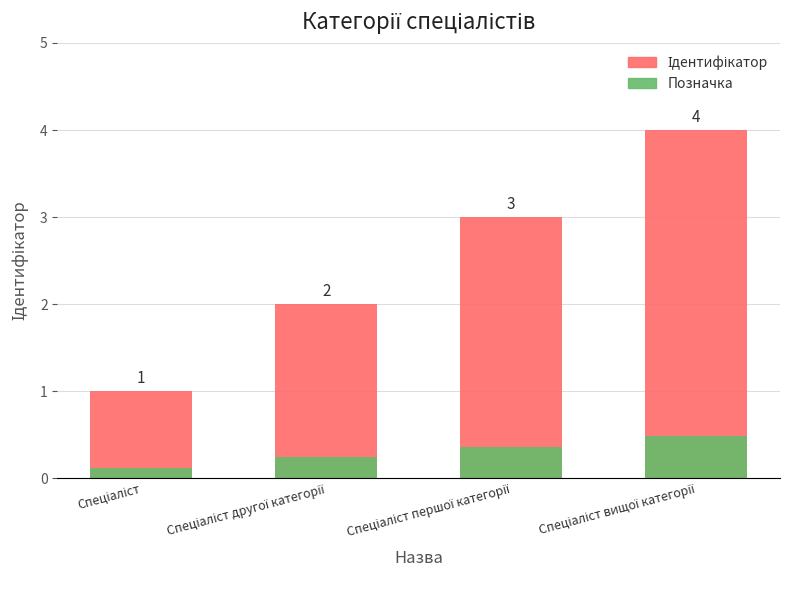

What is the approximate value of Позначка at Спеціаліст першої категорії?

0.4